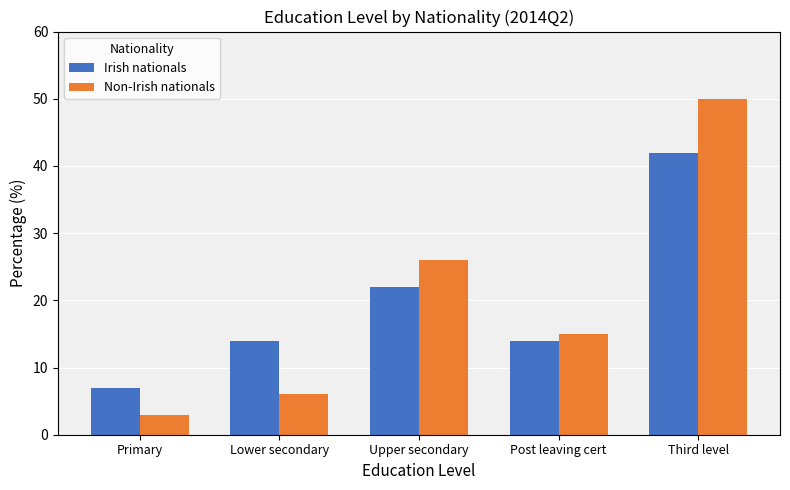

List the series in order of their peak value, lowest first.

Irish nationals, Non-Irish nationals